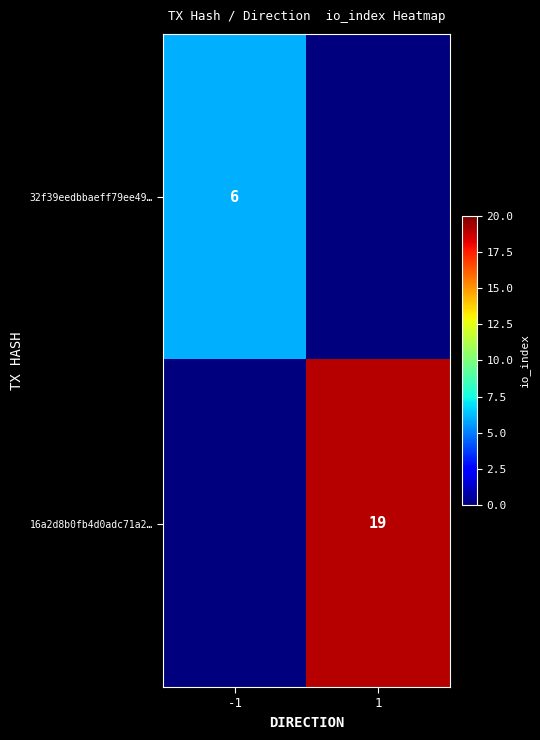

Count the number of categories in the chart.

2